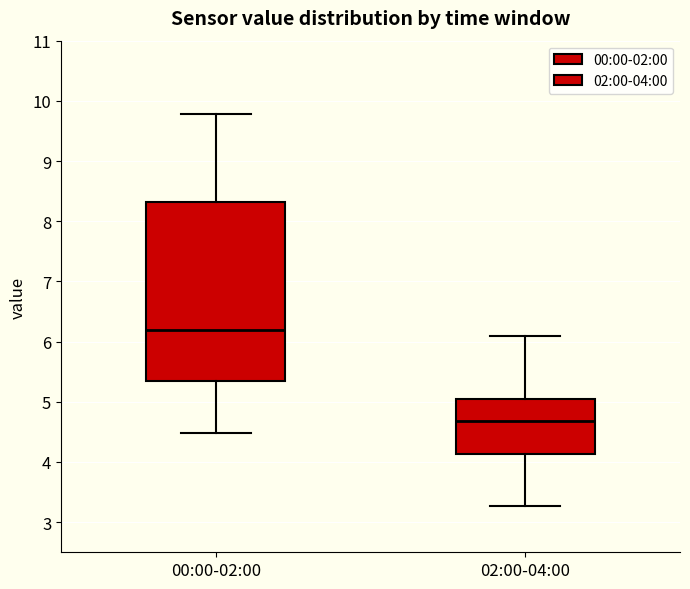

Which box's median line is the highest?

00:00-02:00